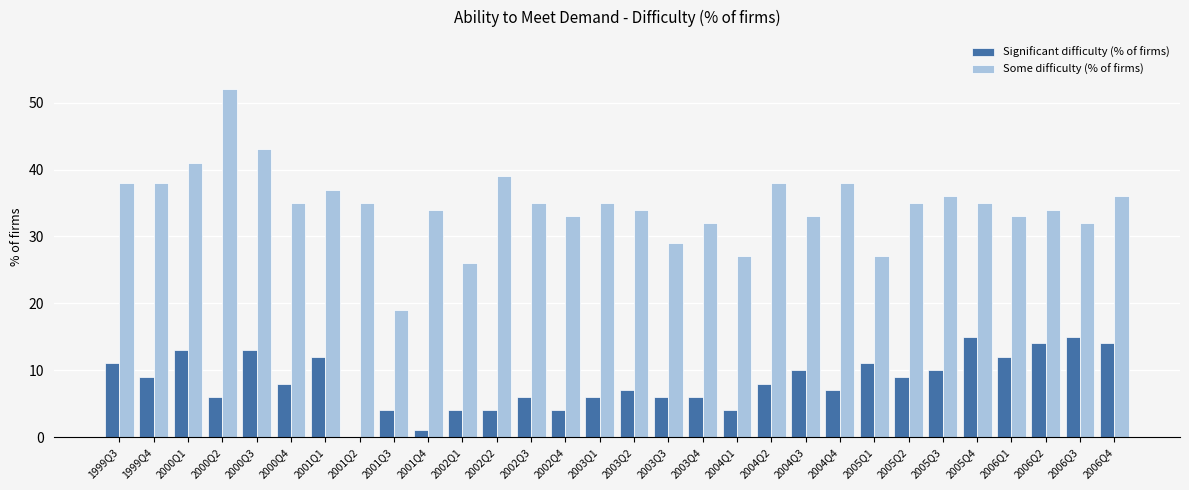

What are all the series names shown in the legend?

Significant difficulty (% of firms), Some difficulty (% of firms)